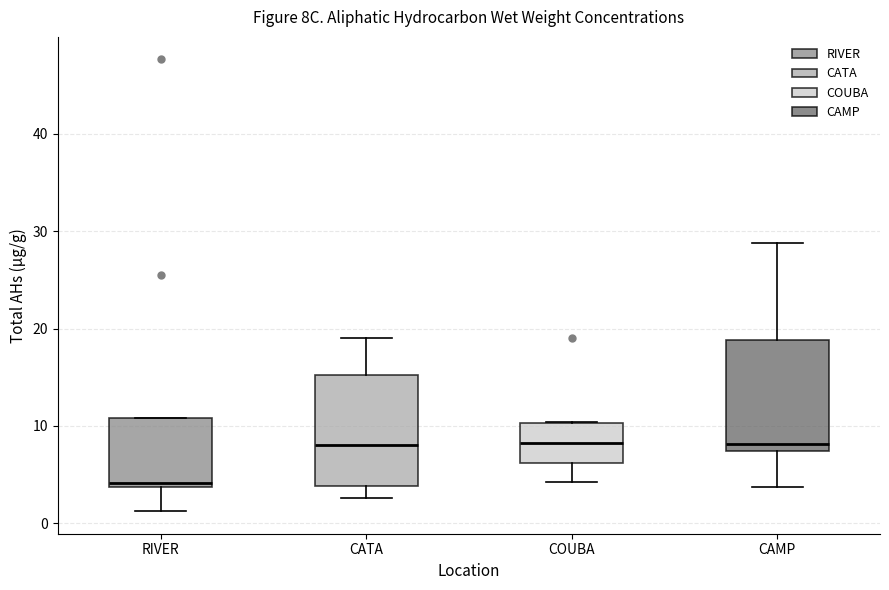

Which box has the lowest median line?

RIVER